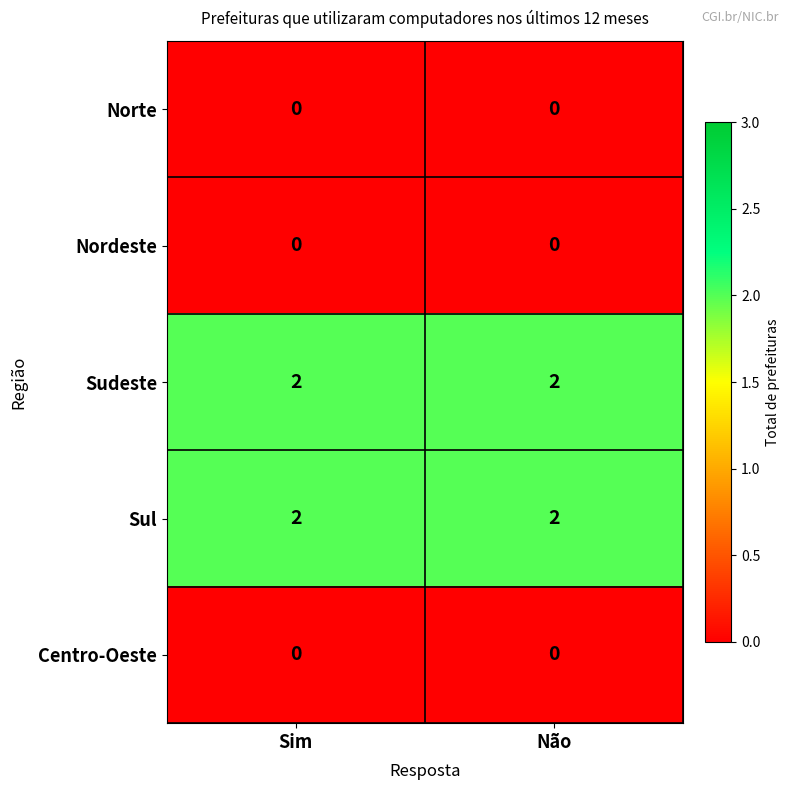

How many categories are shown in the chart?

2